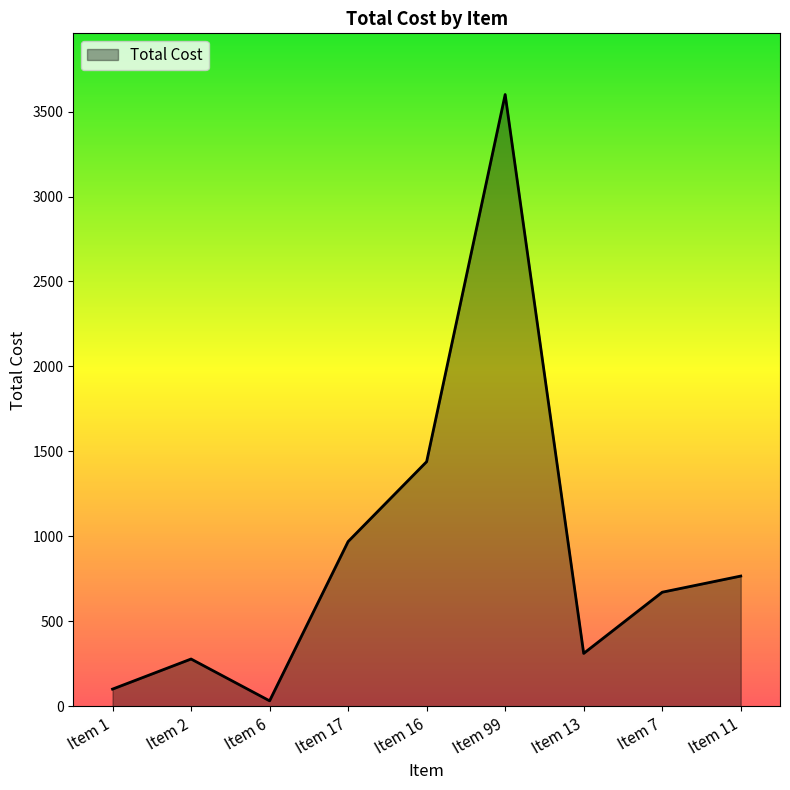

List the labels in order of value, smallest first.

Item 6, Item 1, Item 2, Item 13, Item 7, Item 11, Item 17, Item 16, Item 99